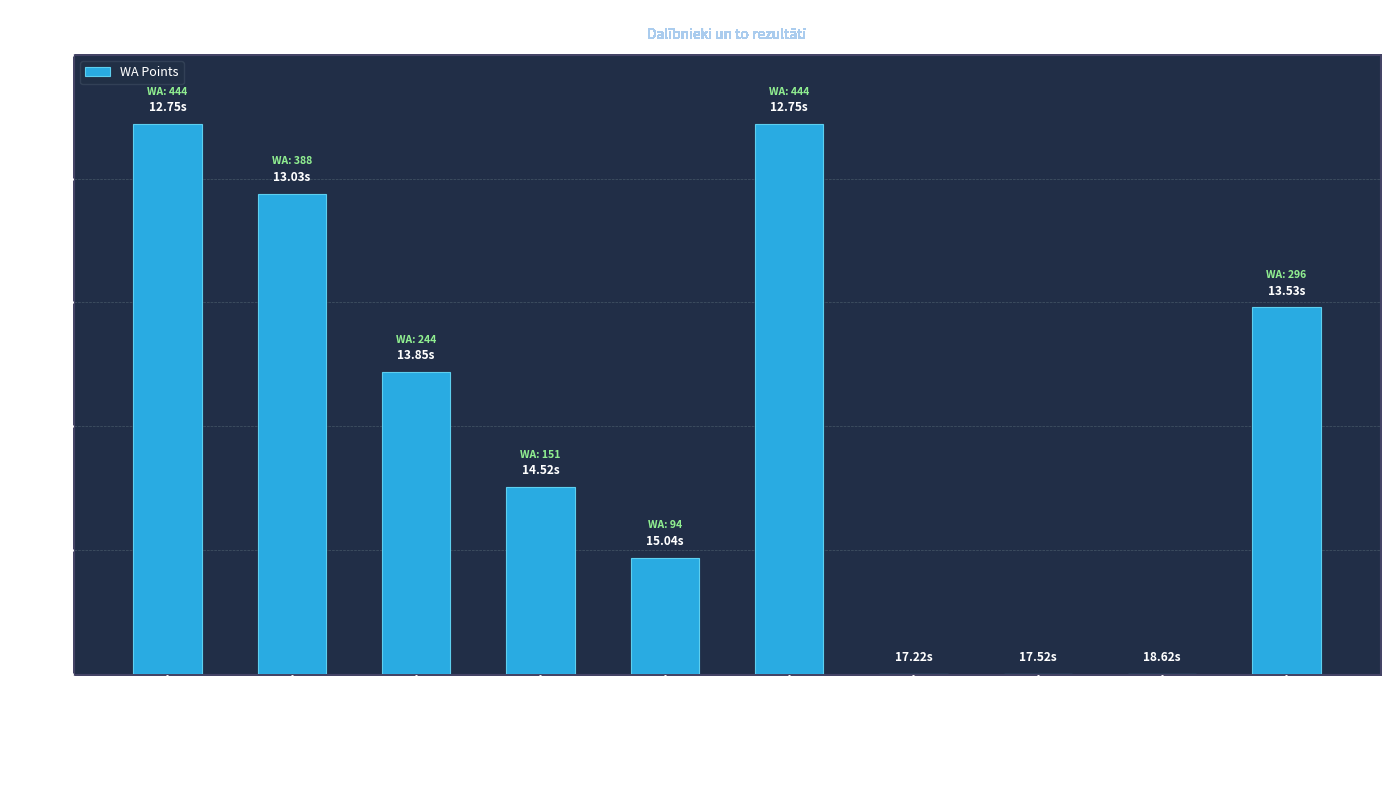

What is the sum of all values?

2061